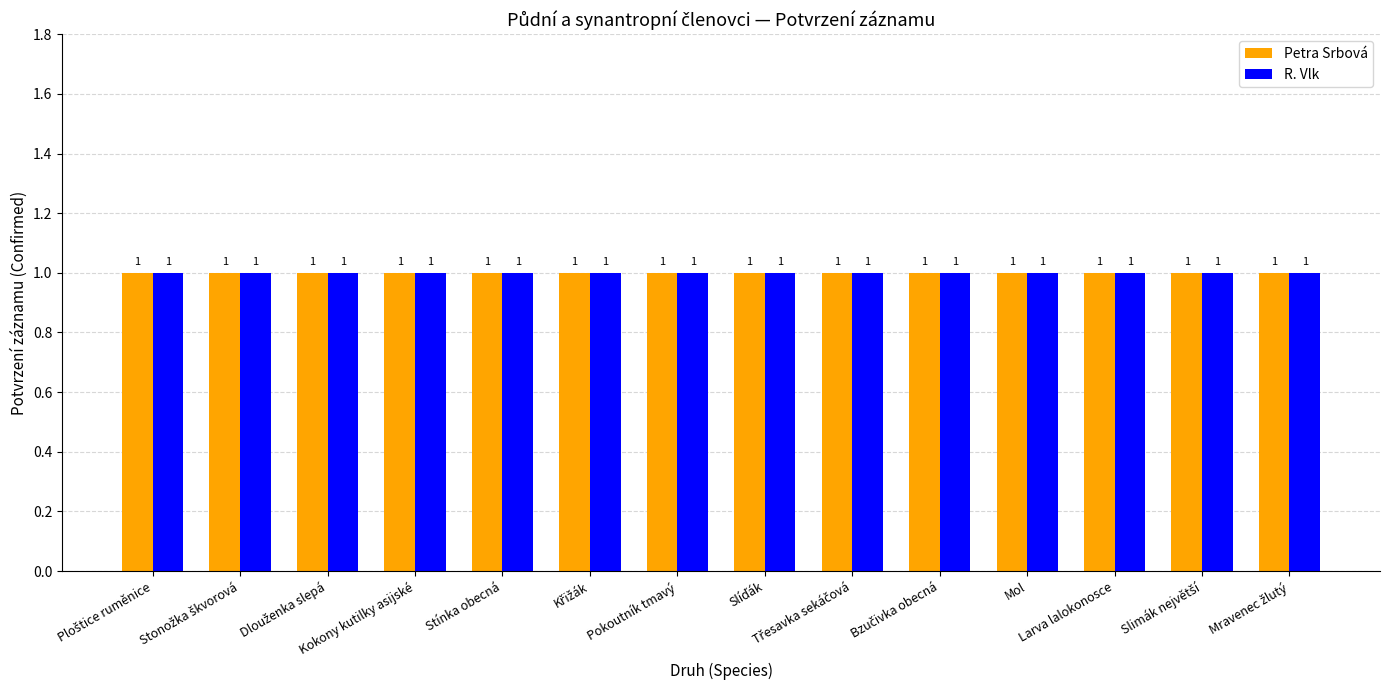

What position from the left is Třesavka sekáčová?

9